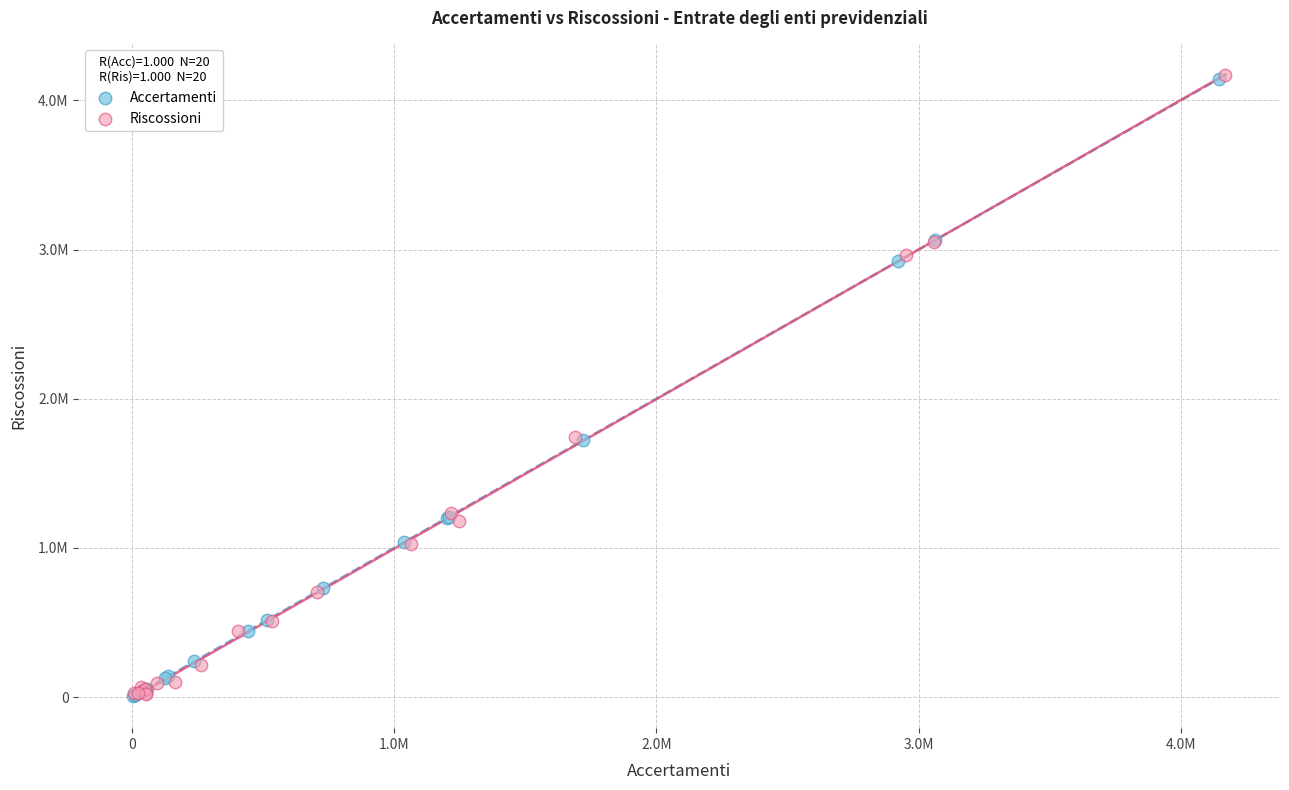

What are all the series names shown in the legend?

Accertamenti, Riscossioni